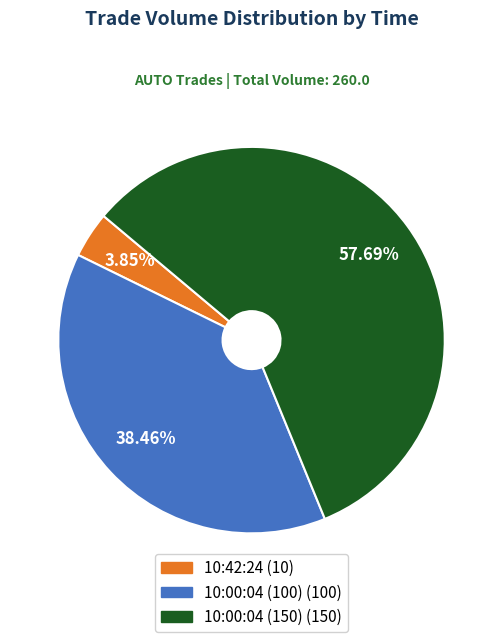

What is the largest slice in the pie chart?

10:00:04 (150)